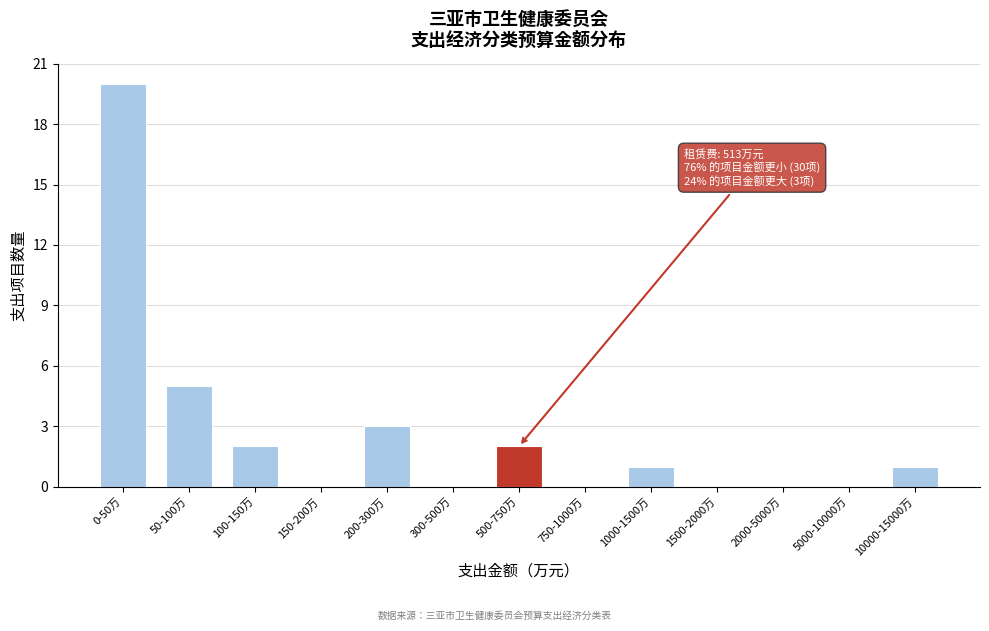

Reading left to right, transcribe all the data shown in this chart.

0-50万=20	50-100万=5	100-150万=2	150-200万=0	200-300万=3	300-500万=0	500-750万=2	750-1000万=0	1000-1500万=1	1500-2000万=0	2000-5000万=0	5000-10000万=0	10000-15000万=1